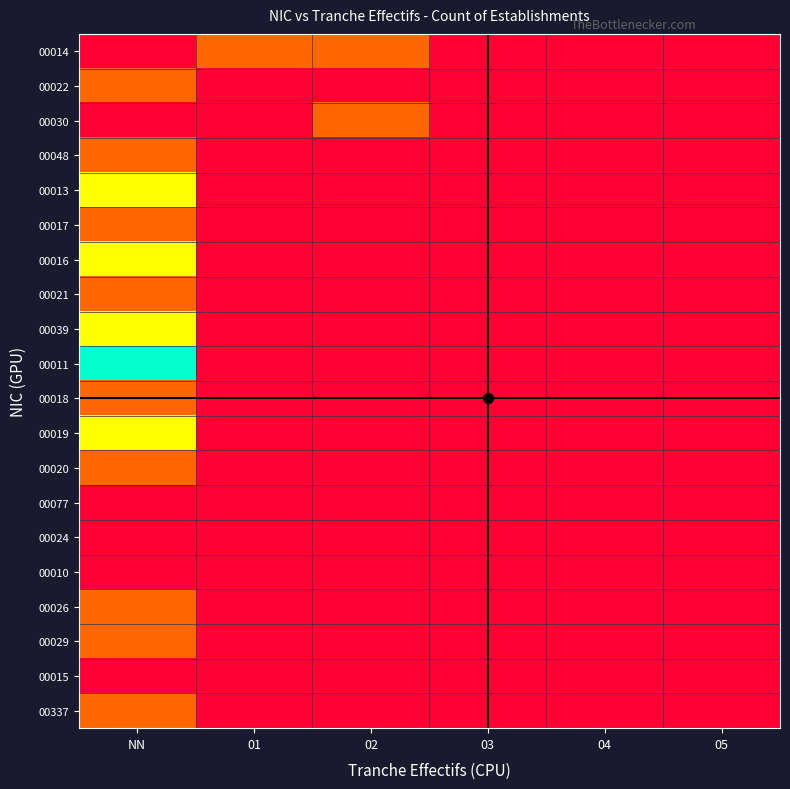

Which series has the largest range (max minus min)?

00011